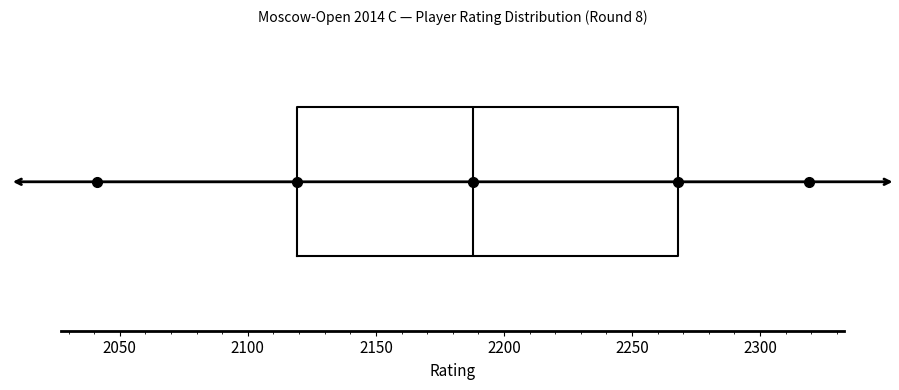

Where does the median line of the box sit on the x-axis? The values are not printed on the chart, so give them approximately, as read against the axis.

2190